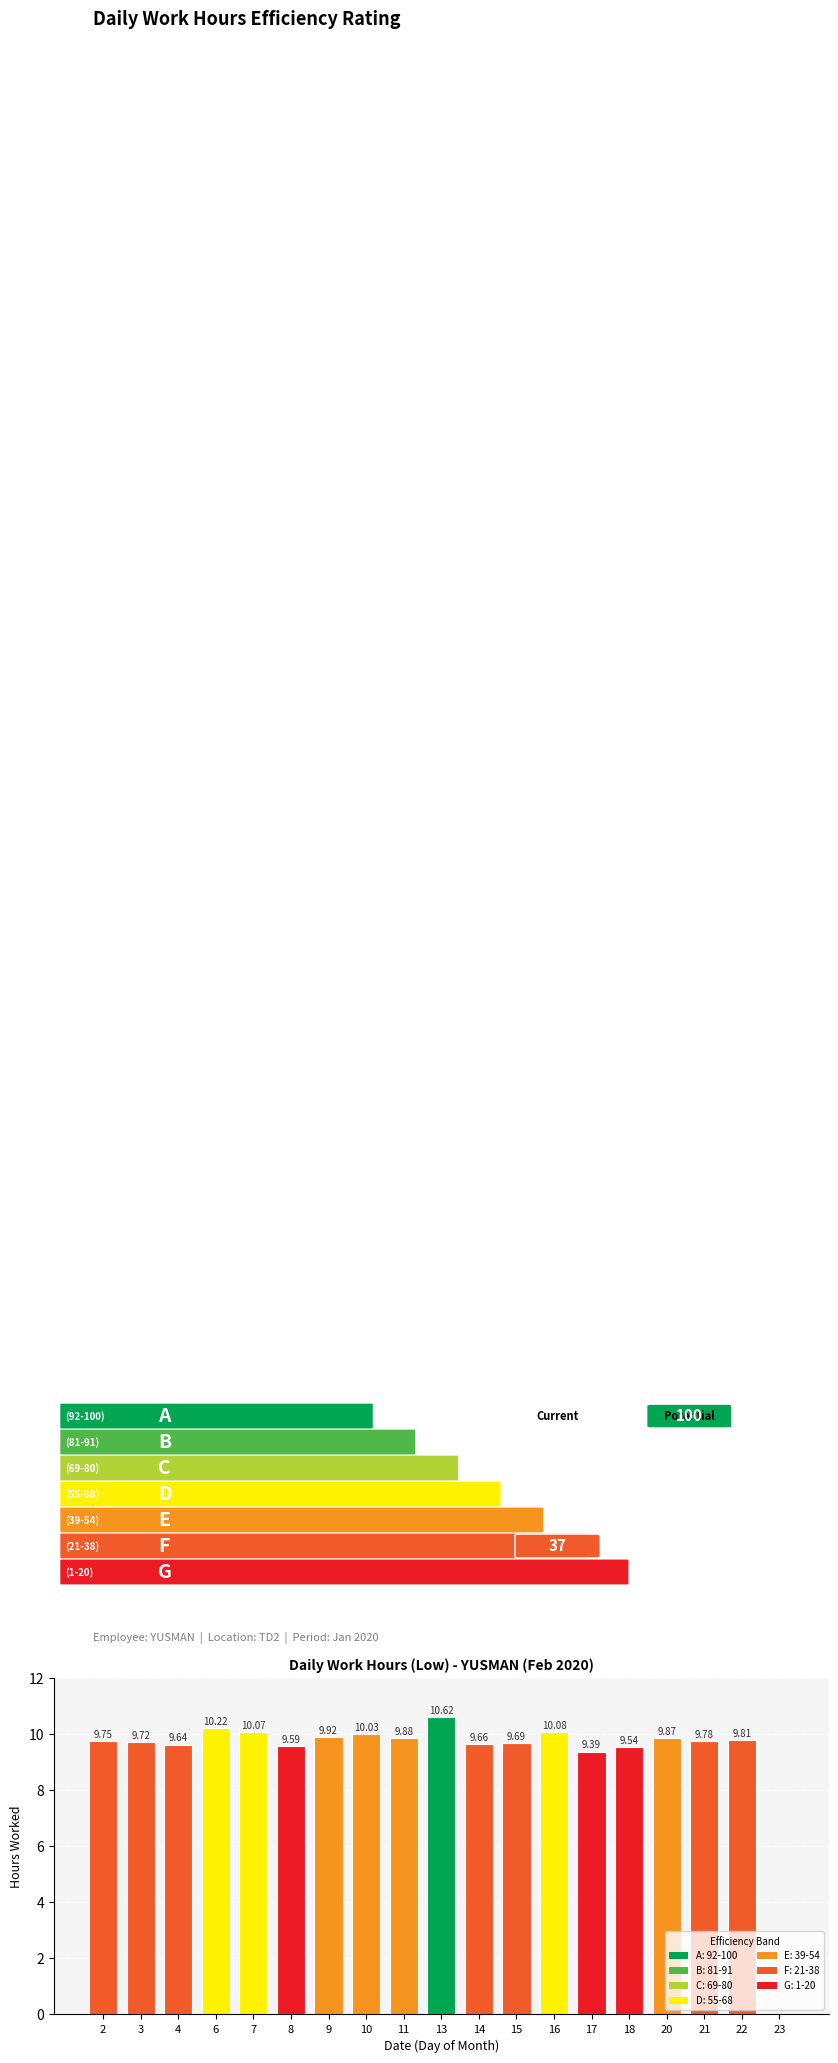

What is the difference between the values at 8 and 10?

0.4